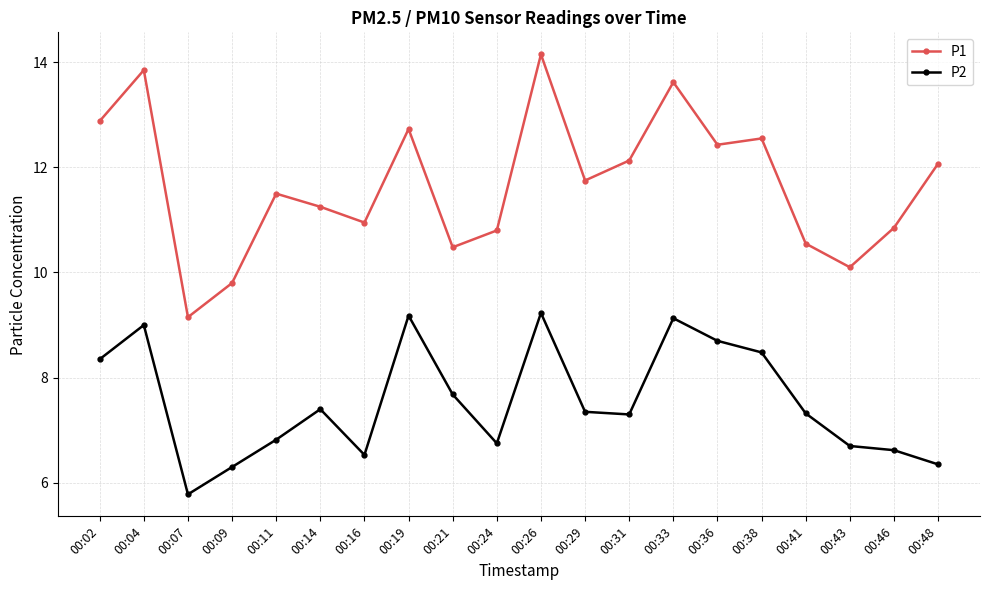

Between 00:11 and 00:46, which series saw the biggest shift?

P1